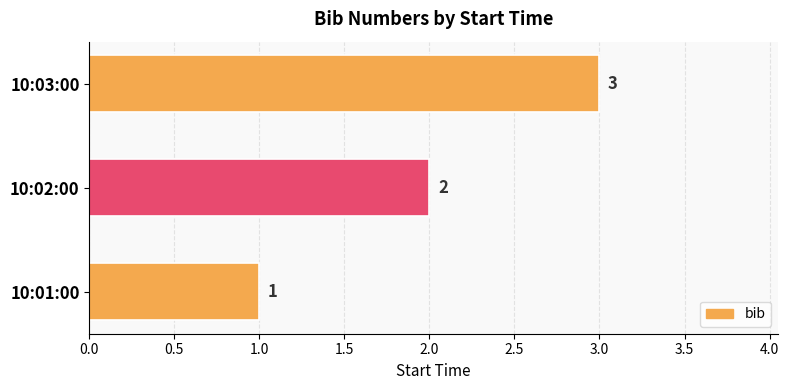

Rank the categories by value from lowest to highest.

10:01:00, 10:02:00, 10:03:00